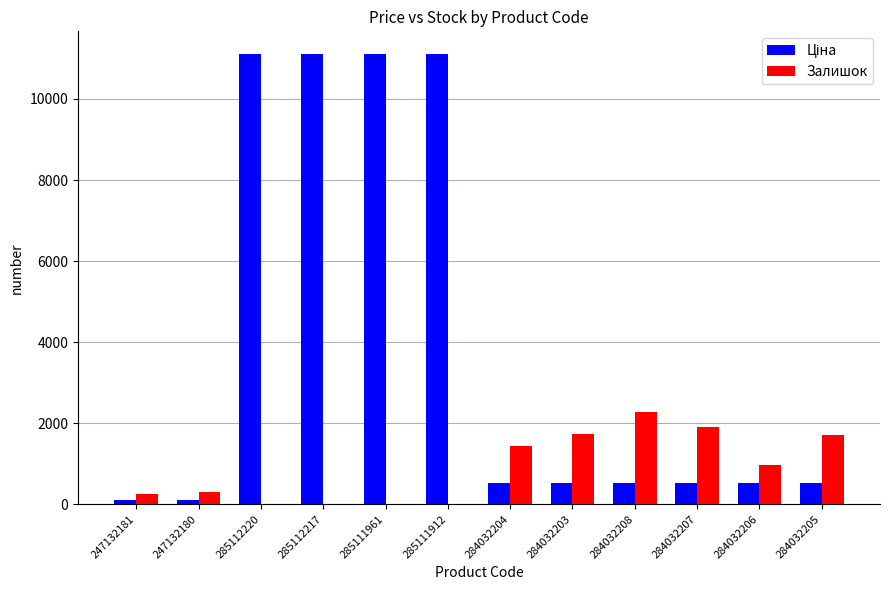

What is the greatest value displayed?

11113.6